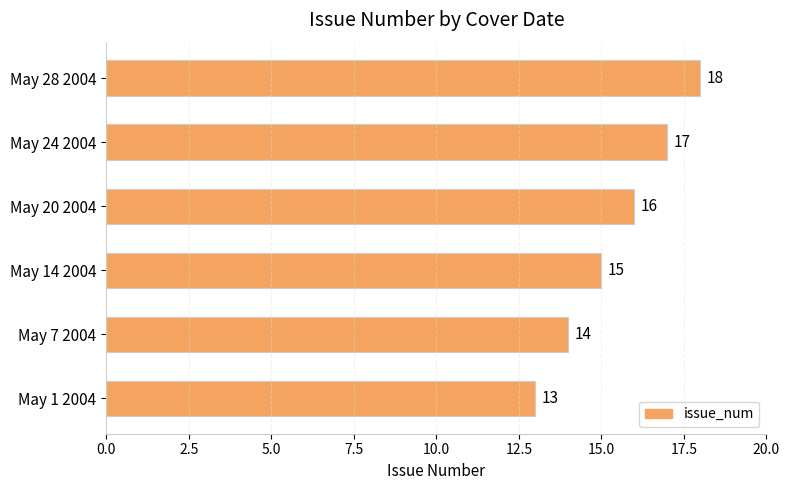

What is the change in value from May 24 2004 to May 7 2004?

-3